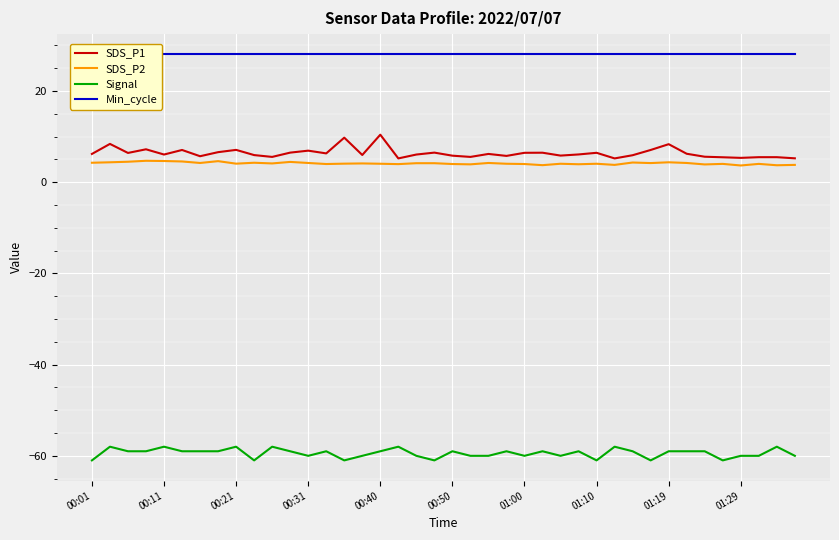

Reading left to right, list all the values displayed in this chart.

SDS_P1: 6.2	8.4	6.4	7.2	6.0	7.0	5.7	6.6	7.1	5.9	5.5	6.5	6.9	6.3	9.8	6.0	10.4	5.2	6.0	6.5	5.8	5.5	6.2	5.8	6.4	6.5	5.8	6.1	6.4	5.2	5.9	7.0	8.3	6.2	5.6	5.5	5.3	5.5	5.5	5.2
SDS_P2: 4.2	4.3	4.5	4.7	4.6	4.5	4.2	4.6	4.0	4.2	4.1	4.4	4.2	4.0	4.0	4.1	4.0	4.0	4.2	4.2	4.0	3.9	4.2	4.0	4.0	3.7	4.0	3.9	4.0	3.8	4.3	4.2	4.3	4.2	3.9	4.0	3.6	4.0	3.7	3.8
Signal: -61.0	-58.0	-59.0	-59.0	-58.0	-59.0	-59.0	-59.0	-58.0	-61.0	-58.0	-59.0	-60.0	-59.0	-61.0	-60.0	-59.0	-58.0	-60.0	-61.0	-59.0	-60.0	-60.0	-59.0	-60.0	-59.0	-60.0	-59.0	-61.0	-58.0	-59.0	-61.0	-59.0	-59.0	-59.0	-61.0	-60.0	-60.0	-58.0	-60.0
Min_cycle: 28.0	28.0	28.0	28.0	28.0	28.0	28.0	28.0	28.0	28.0	28.0	28.0	28.0	28.0	28.0	28.0	28.0	28.0	28.0	28.0	28.0	28.0	28.0	28.0	28.0	28.0	28.0	28.0	28.0	28.0	28.0	28.0	28.0	28.0	28.0	28.0	28.0	28.0	28.0	28.0